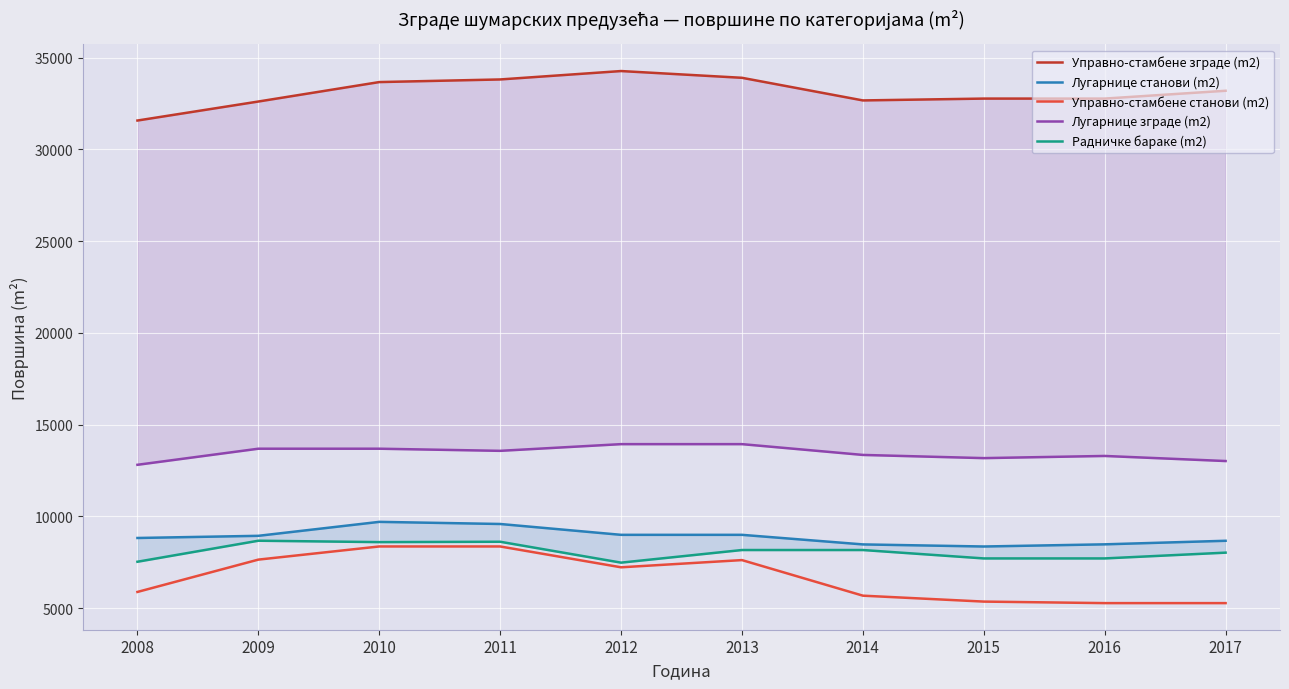

What is the lowest value of the Управно-стамбене зграде (m2) series?

31575